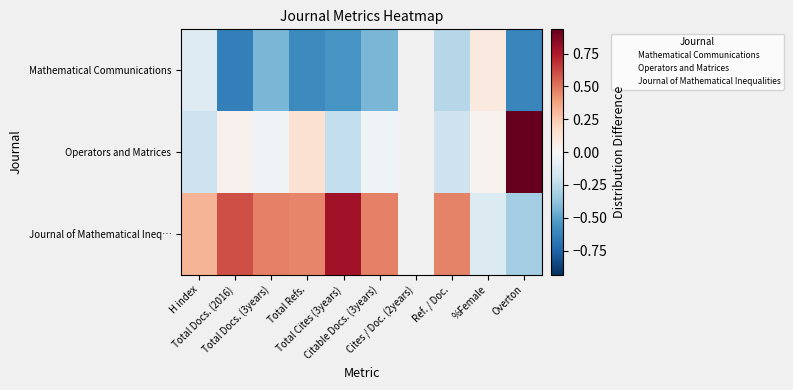

Which series changed the most between H index and Total Cites (3years)?

Journal of Mathematical Ineq…